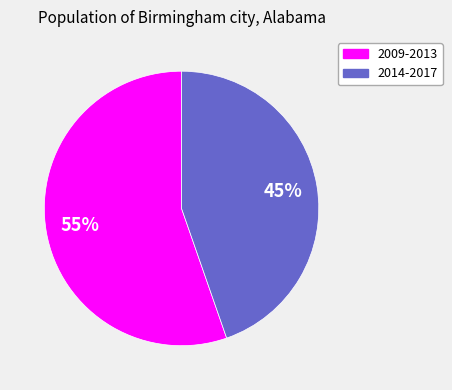

Do 2009-2013 and 2014-2017 together represent more than half of the pie?

Yes